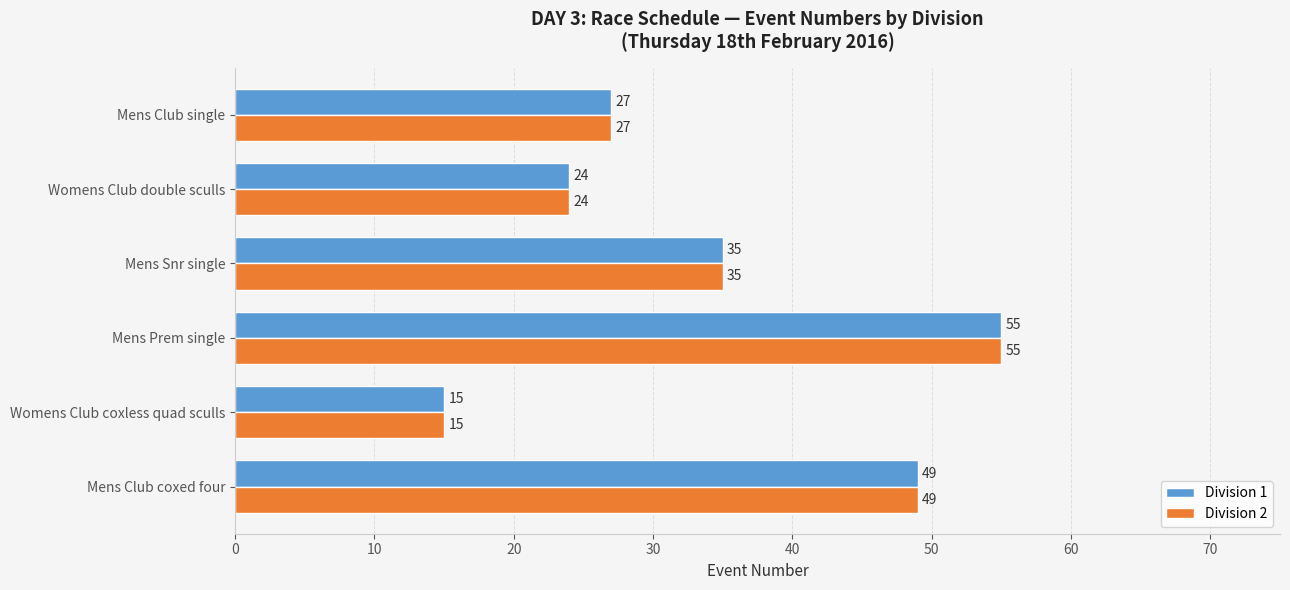

What is the approximate value of Division 1 at Womens Club double sculls, to the nearest 5?

25